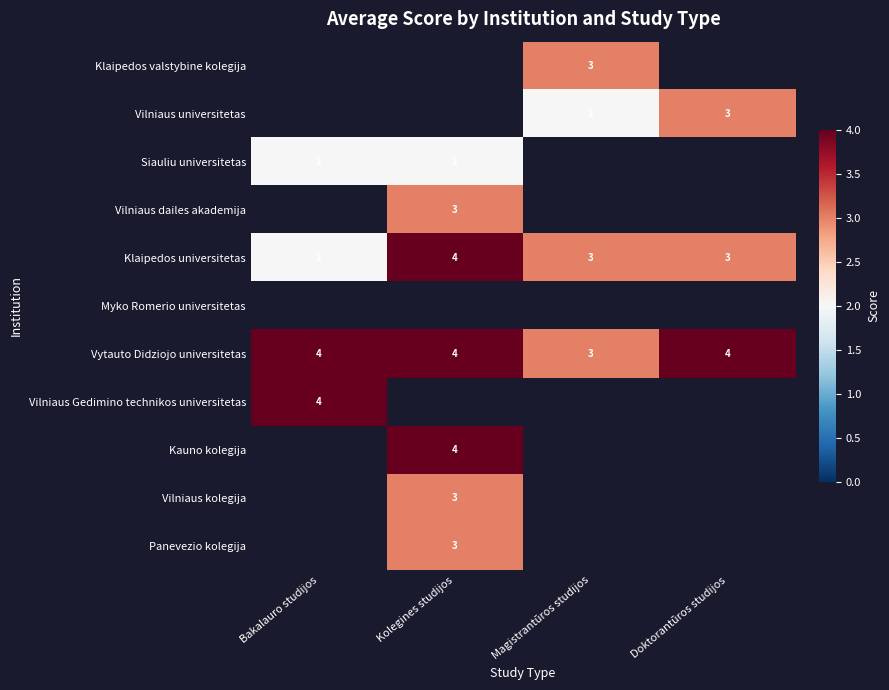

The Vilniaus universitetas series shows 0 at Magistrantūros studijos. True or false?

False